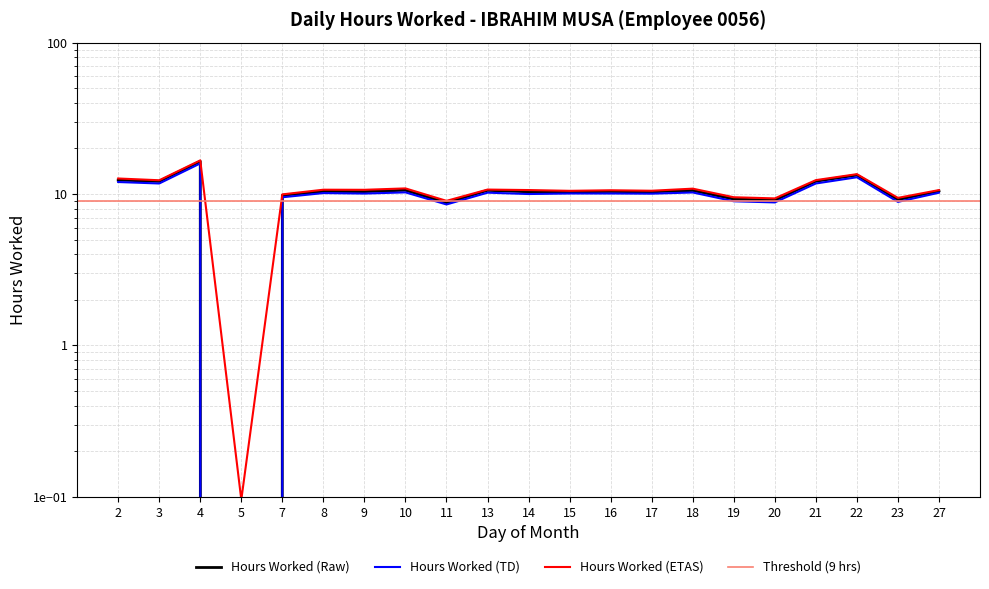

Which category has the highest value across all series?

4